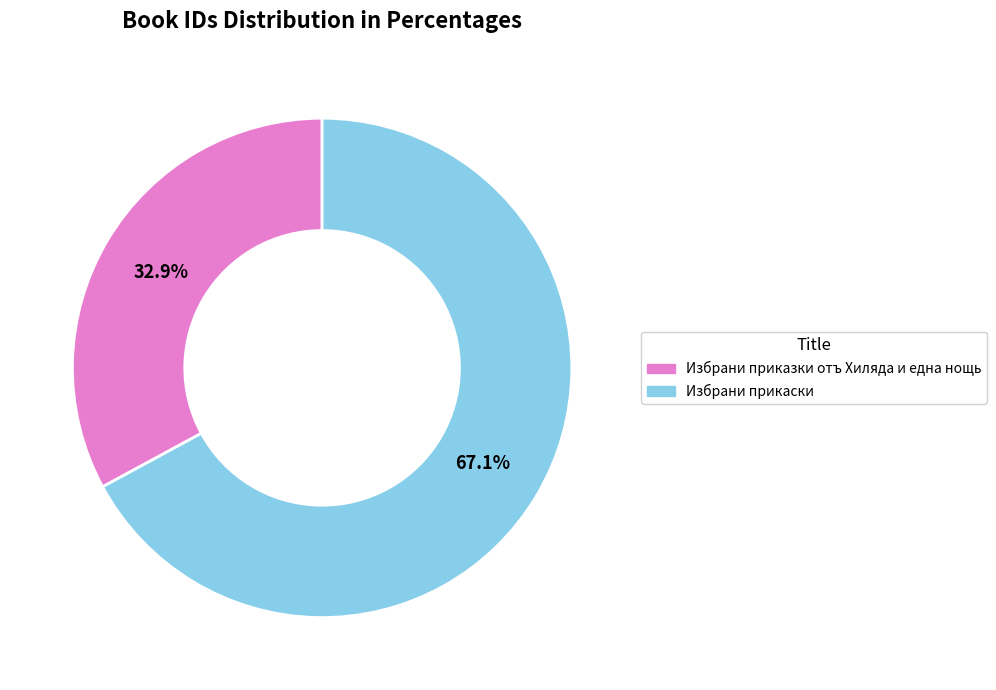

Approximately how many times larger is the value at Избрани прикаски compared to Избрани приказки отъ Хиляда и една нощь?

2.0